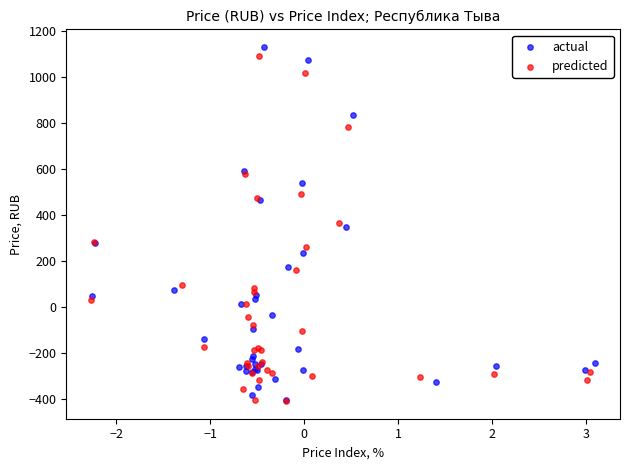

What are all the series names shown in the legend?

actual, predicted